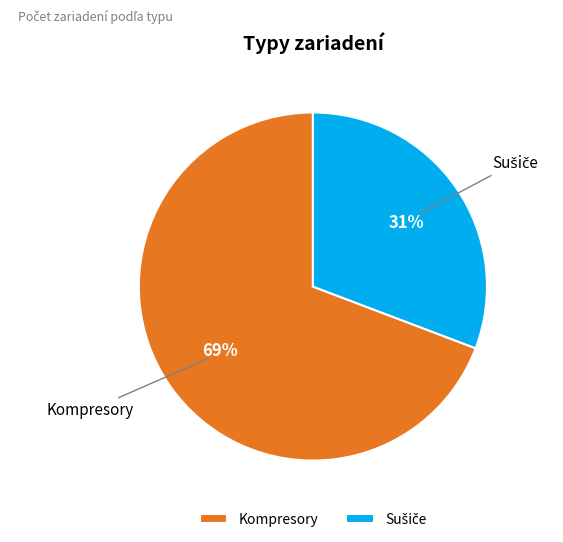

The Kompresory slice represents 69% of the pie. True or false?

True